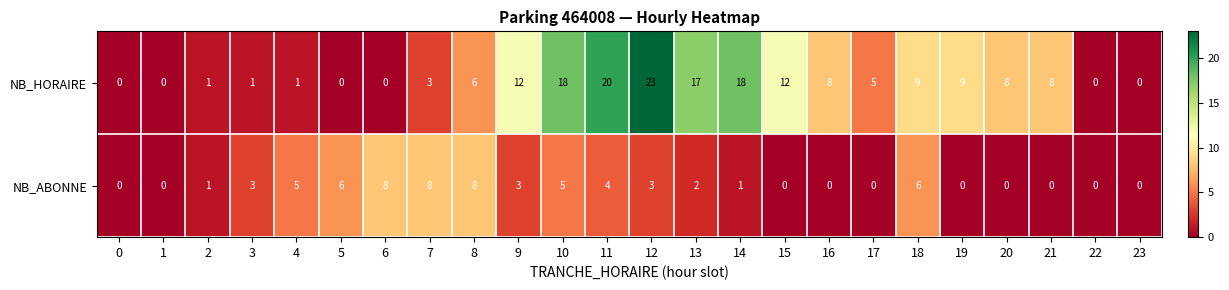

At how many categories does at least one series exceed 15?

5